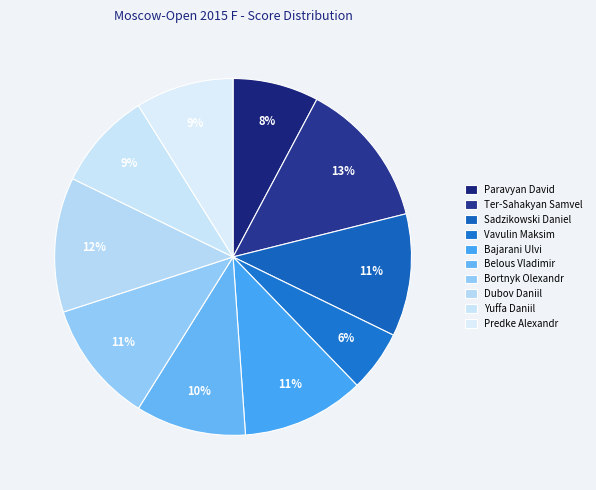

Rank the categories by value from highest to lowest.

Ter-Sahakyan Samvel, Dubov Daniil, Sadzikowski Daniel, Bajarani Ulvi, Bortnyk Olexandr, Belous Vladimir, Yuffa Daniil, Predke Alexandr, Paravyan David, Vavulin Maksim